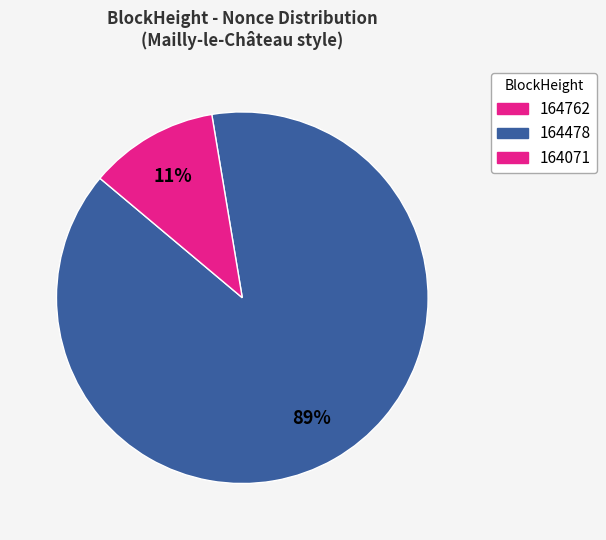

Which slice is the largest?

164478